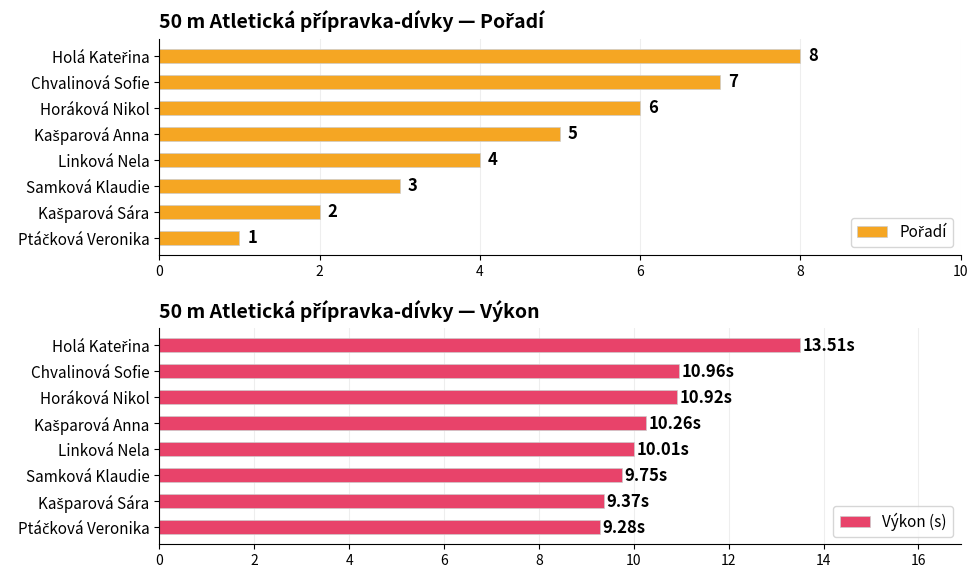

List the series in order of their overall mean, lowest first.

Pořadí, Výkon (s)